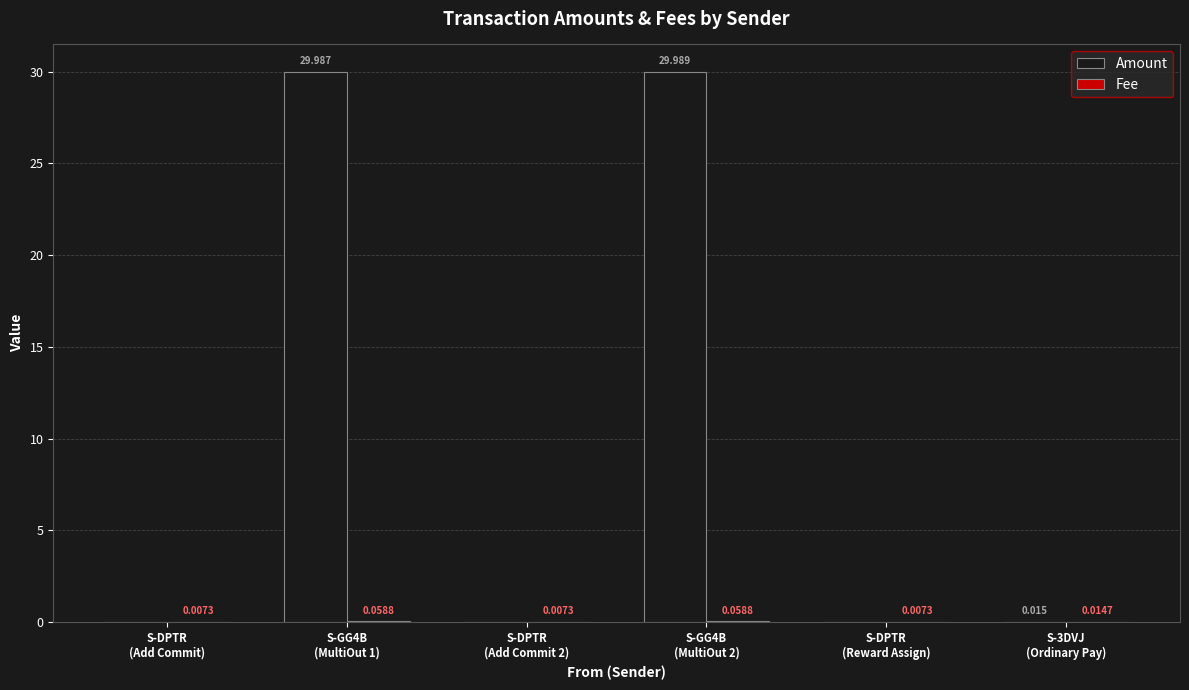

Which series changed the most between S-DPTR
(Add Commit) and S-GG4B
(MultiOut 2)?

Amount